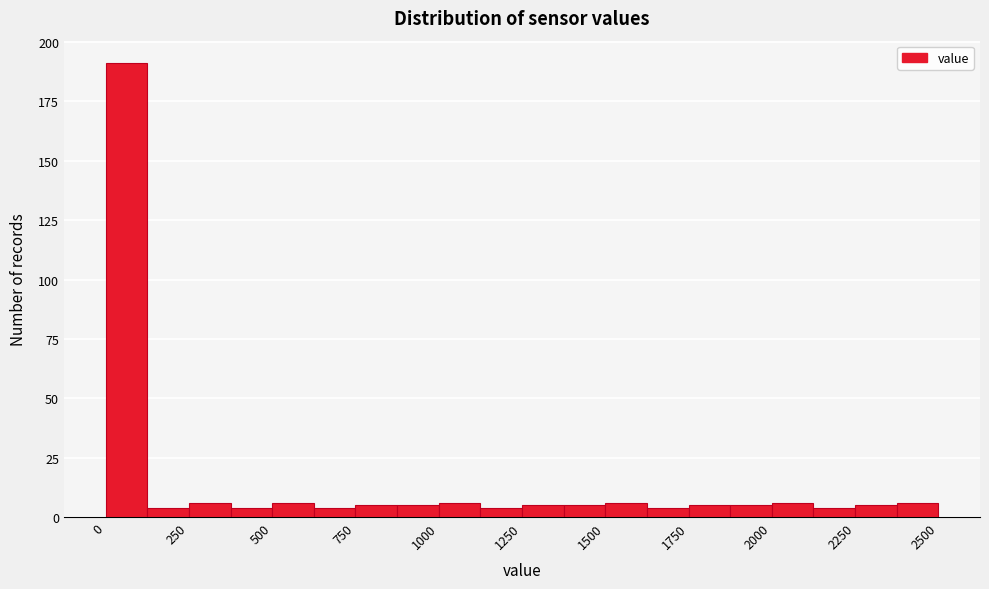

Around what value on the x-axis is the tallest bar? Give the approximate position of its centre, as read against the axis.

50